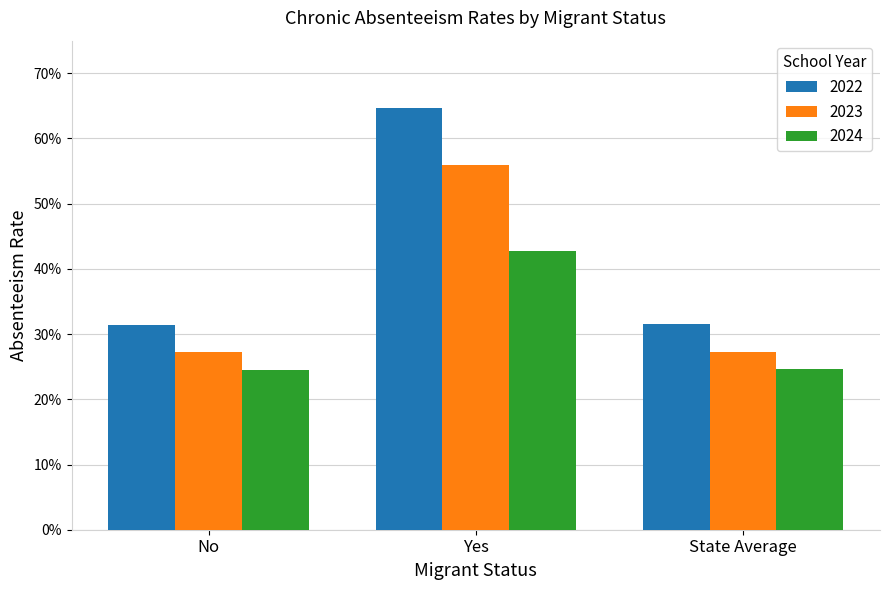

Which has a higher value, No or State Average?

State Average